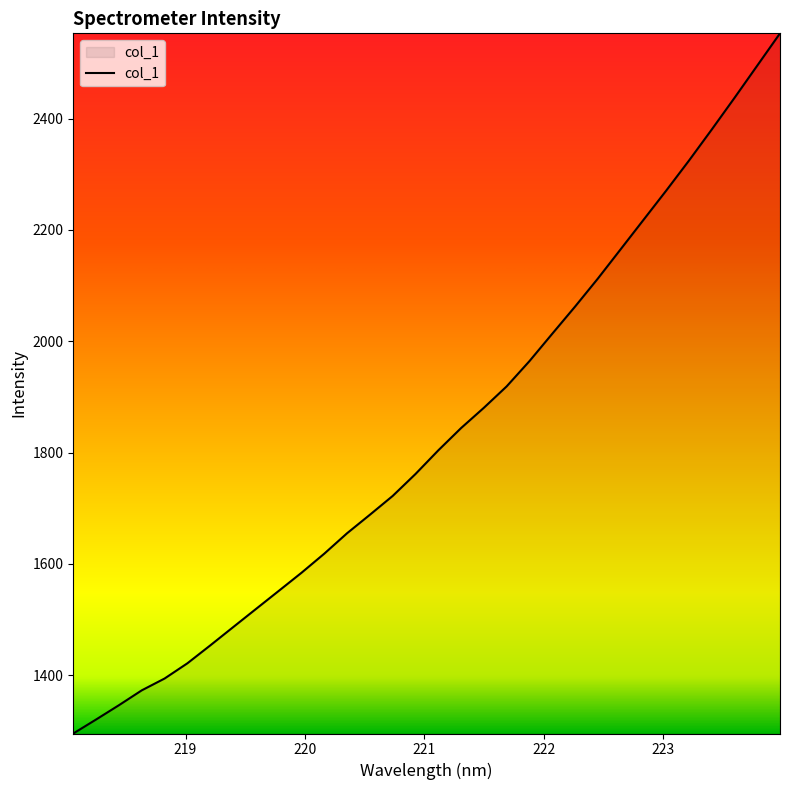

True or false: there are more than 2 points higher than both neighbors.

False